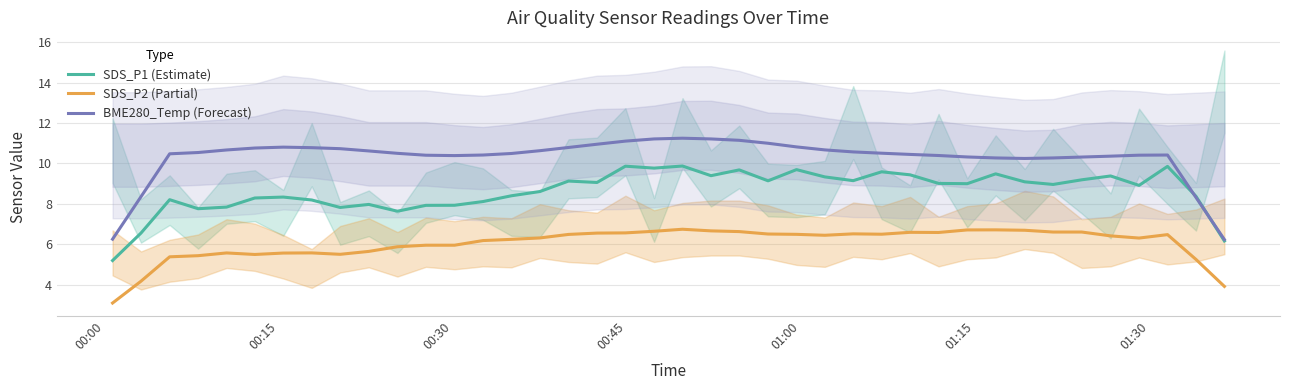

In SDS_P1 (Estimate), how many points are lower than both neighbors (excluding endpoints)?

11